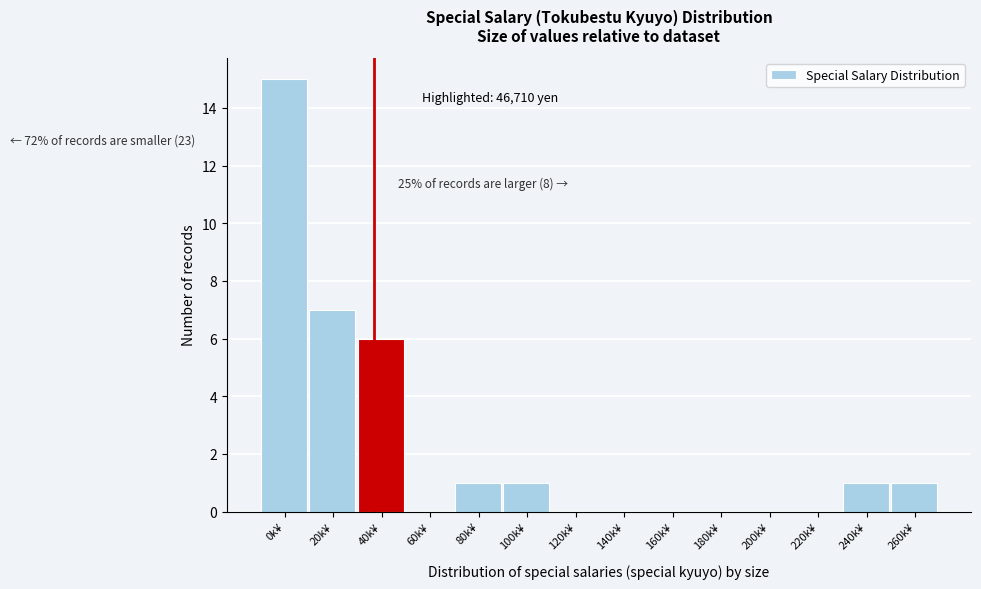

Reading left to right, list all the values displayed in this chart.

0k¥=15	20k¥=7	40k¥=6	60k¥=0	80k¥=1	100k¥=1	120k¥=0	140k¥=0	160k¥=0	180k¥=0	200k¥=0	220k¥=0	240k¥=1	260k¥=1